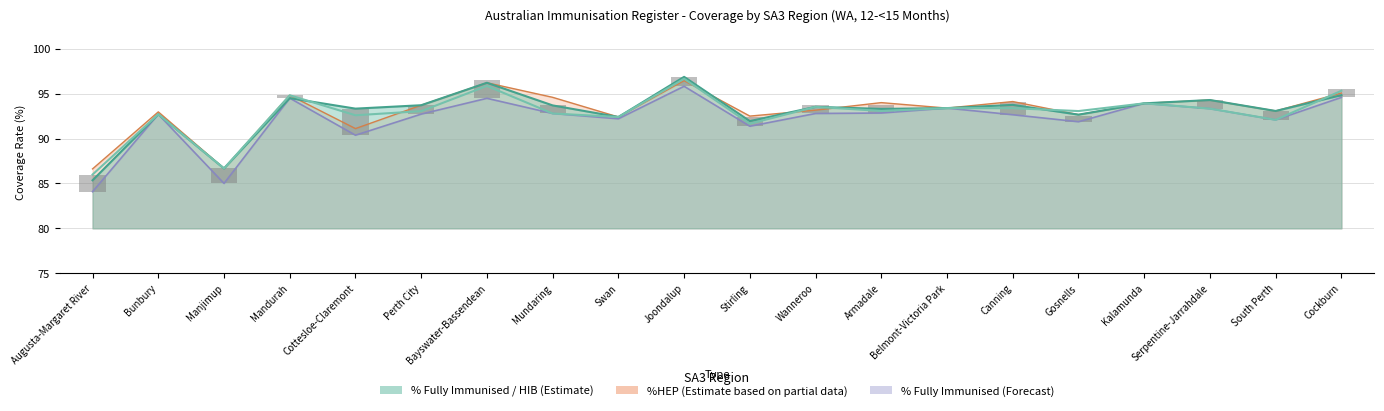

Which category has the lowest value across all series?

Bunbury